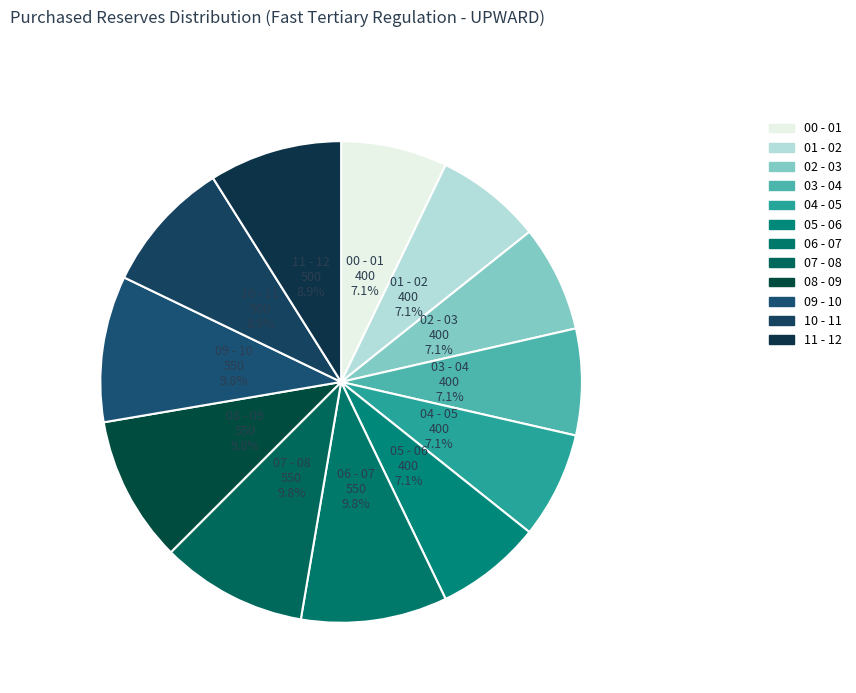

What percentage is NOT represented by 05 - 06?

92.9%